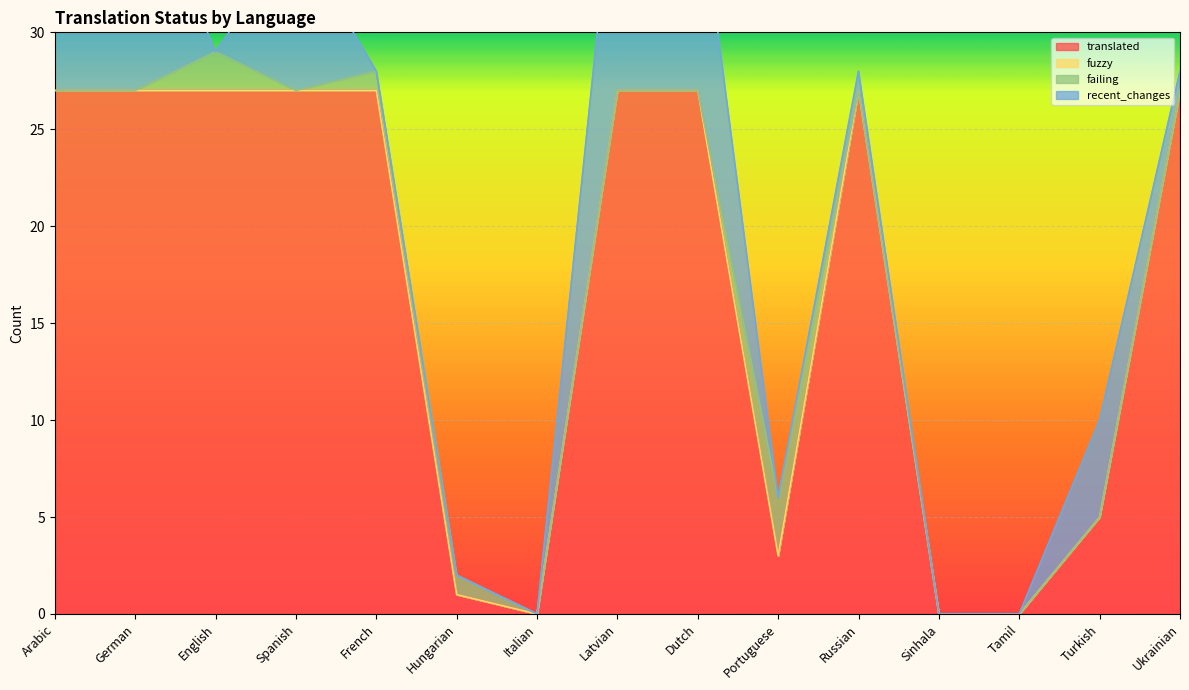

At how many categories does at least one series exceed 10?

9